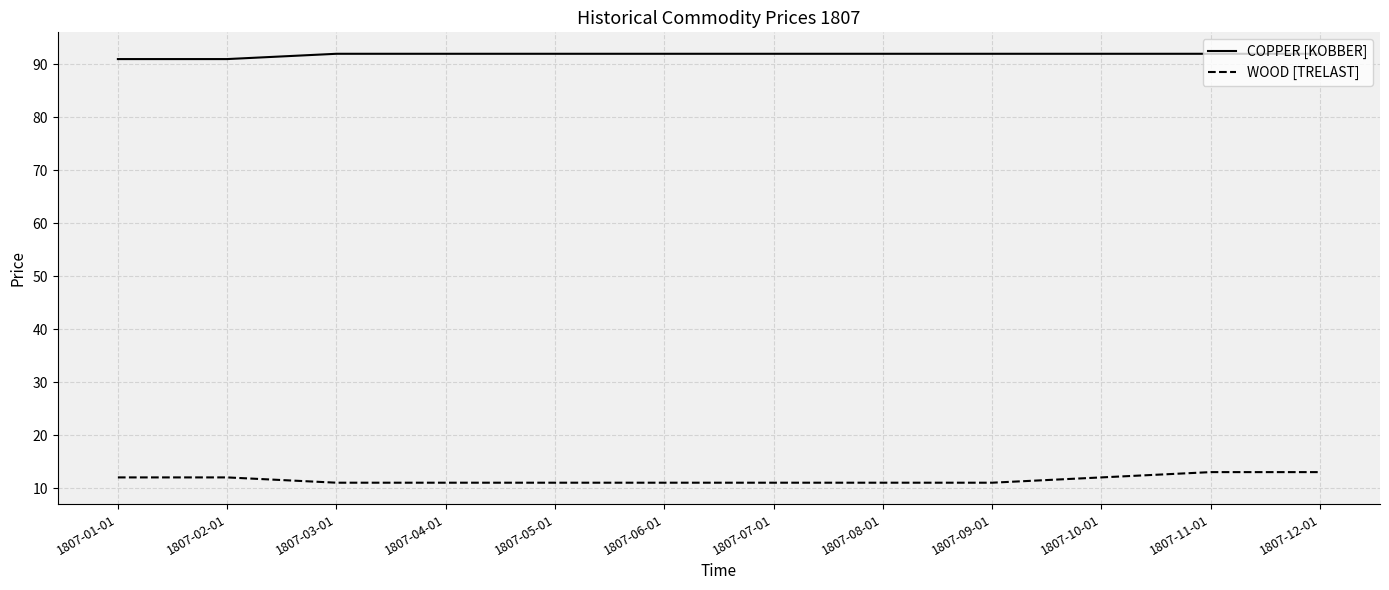

True or false: WOOD [TRELAST] and COPPER [KOBBER] intersect in this chart.

False